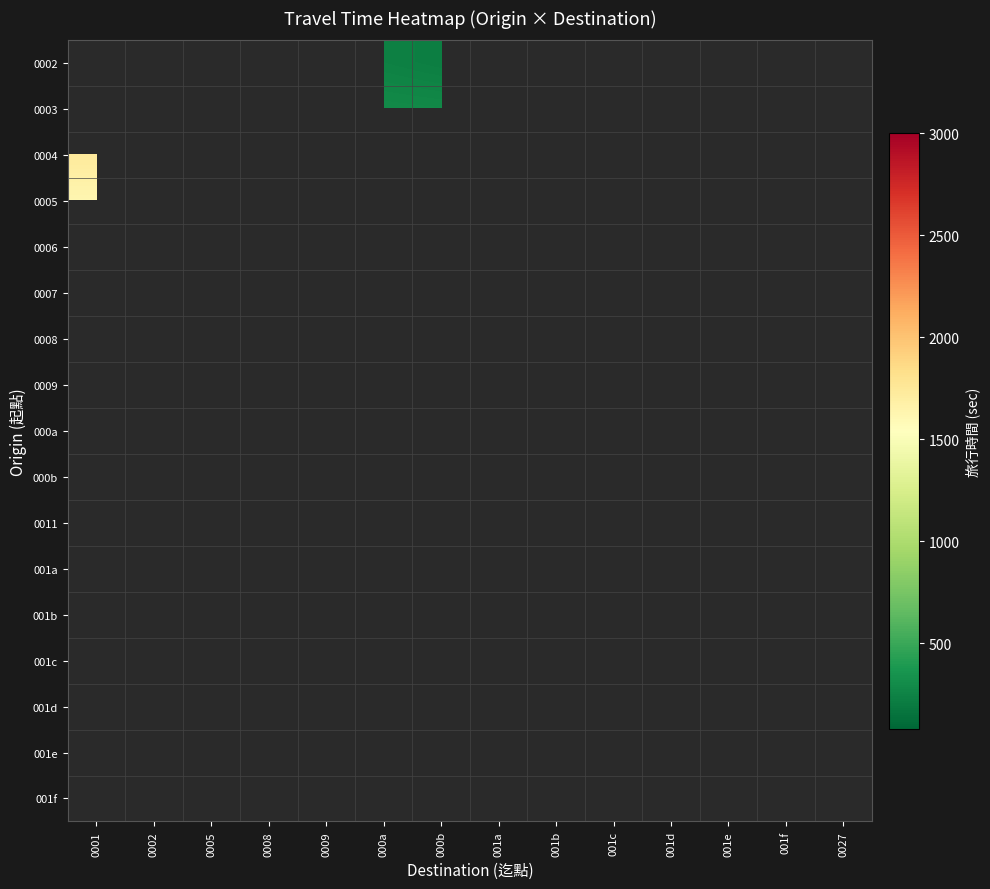

How many distinct data groups are displayed?

17